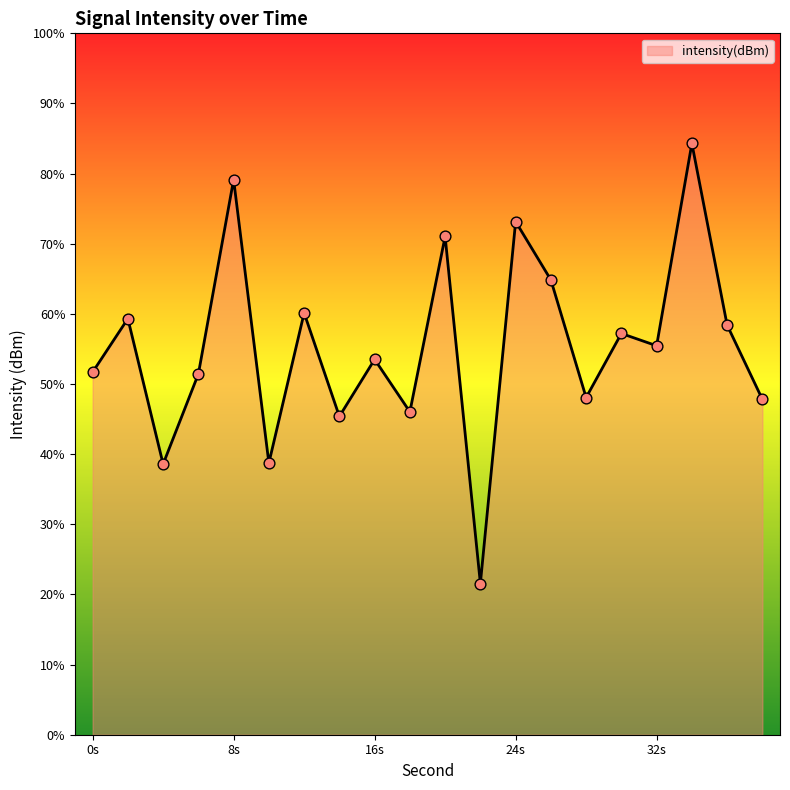

Which has a higher value, 14 or 30?

30